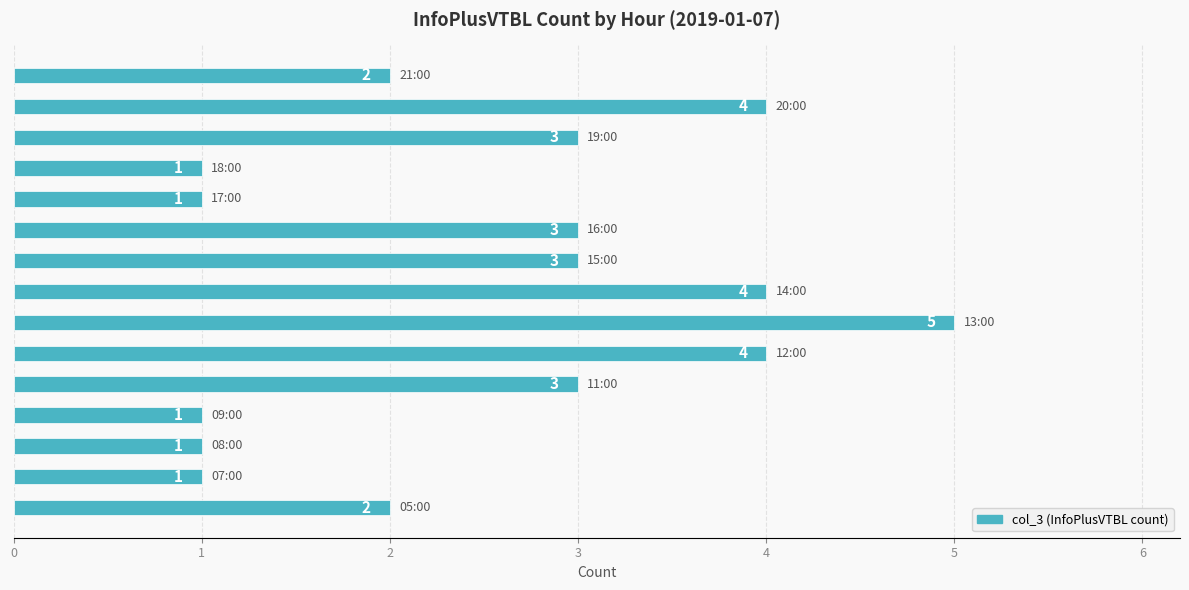

What is the difference between the maximum and minimum values?

4